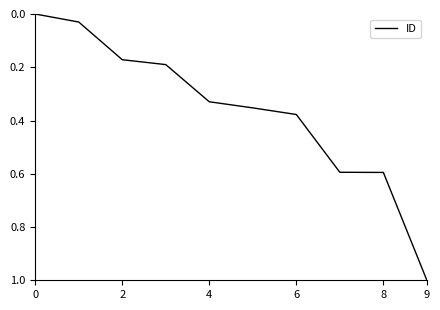

What is the maximum value shown in the chart?

1.0